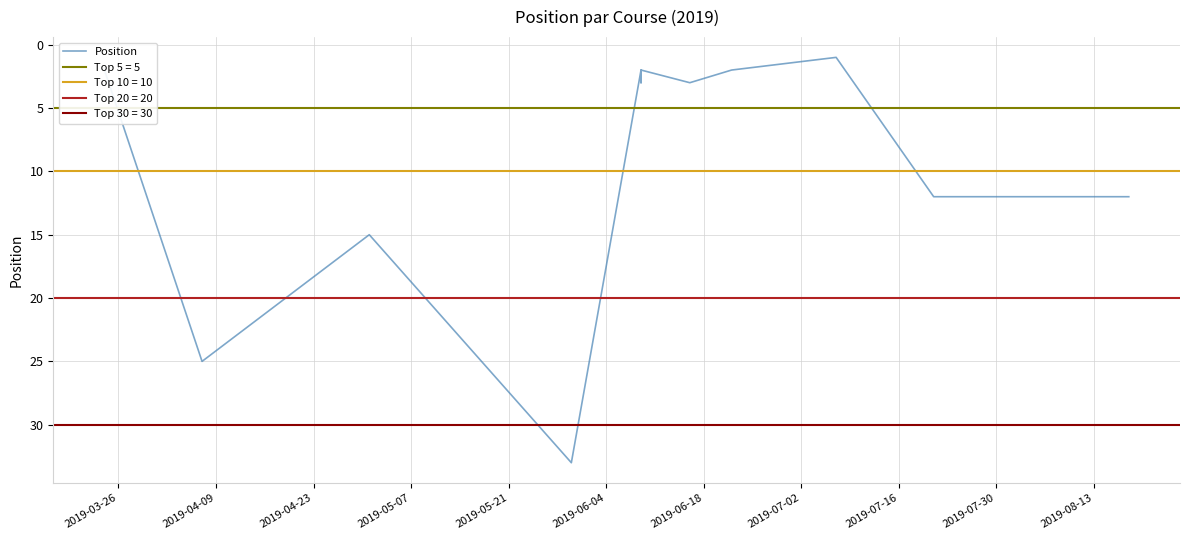

What is the change in value from 2019-04-23 to 2019-06-18?

-13